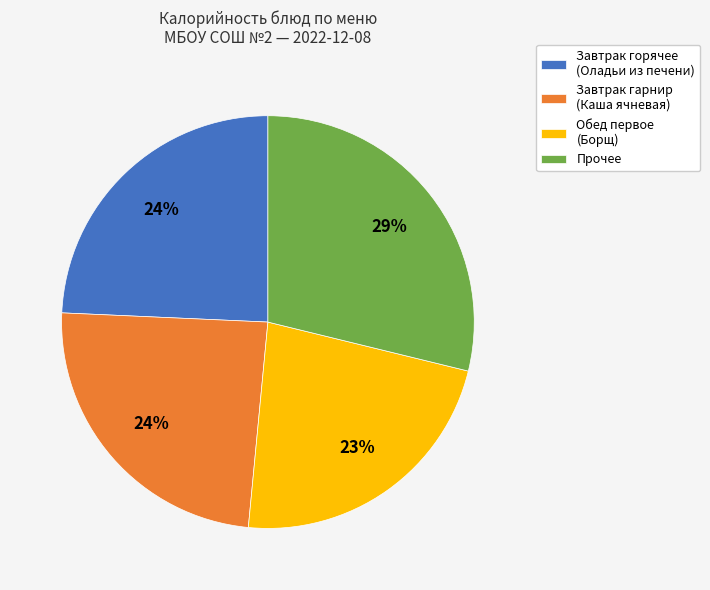

How many slices are in this pie chart?

4